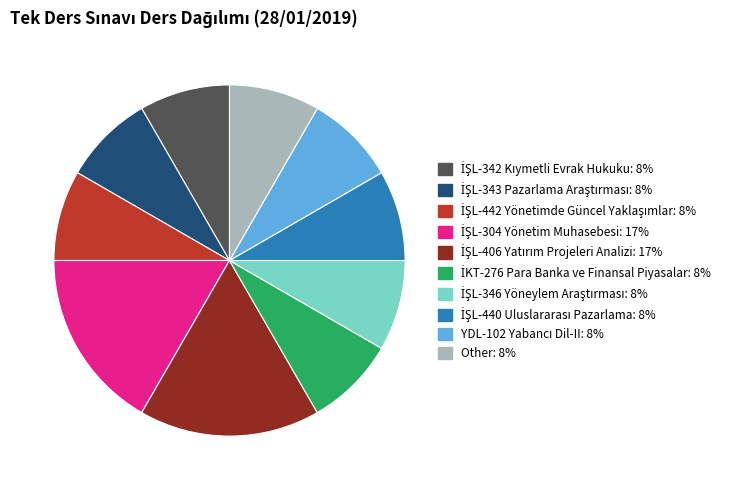

Is there any slice that represents more than half of the pie?

No